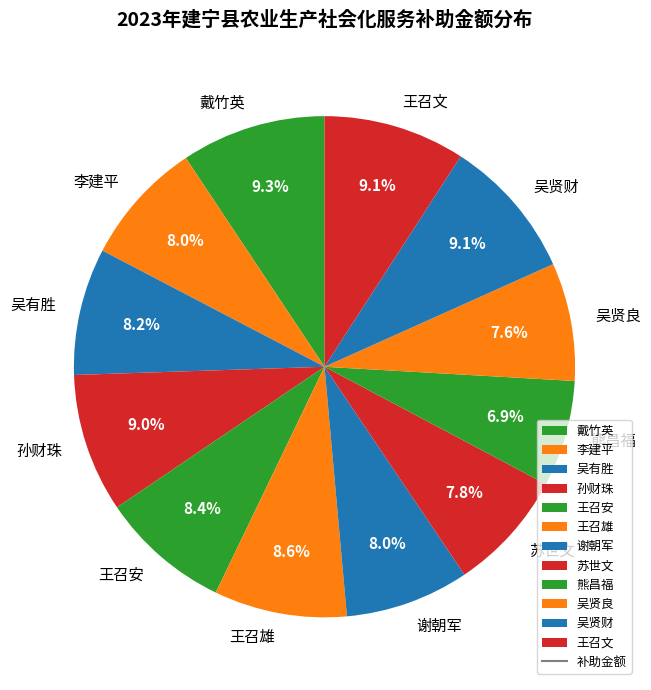

To the nearest percent, what is the combined percentage of 王召雄 and 戴竹英?

18%